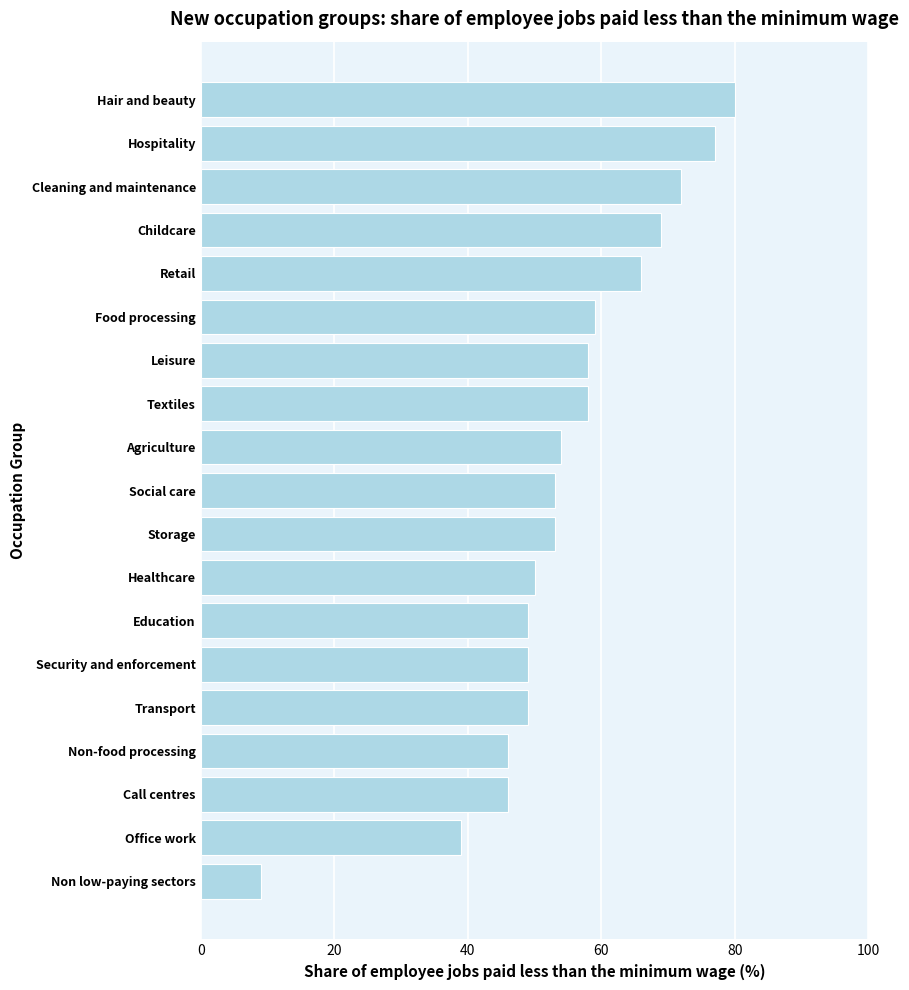

Reading bottom to top, what are all the values shown in this chart?

Non low-paying sectors=9	Office work=39	Call centres=46	Non-food processing=46	Transport=49	Security and enforcement=49	Education=49	Healthcare=50	Storage=53	Social care=53	Agriculture=54	Textiles=58	Leisure=58	Food processing=59	Retail=66	Childcare=69	Cleaning and maintenance=72	Hospitality=77	Hair and beauty=80